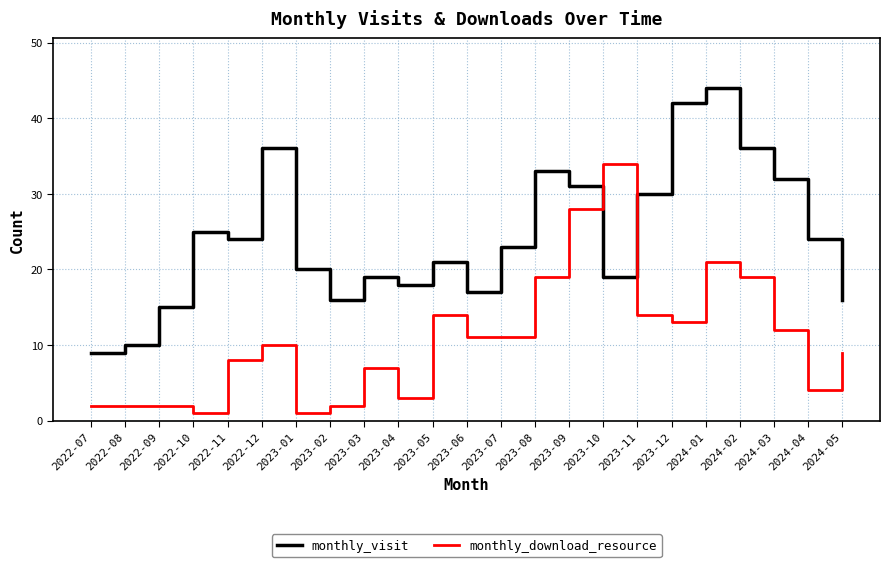

Which series has the largest total across all categories?

monthly_visit